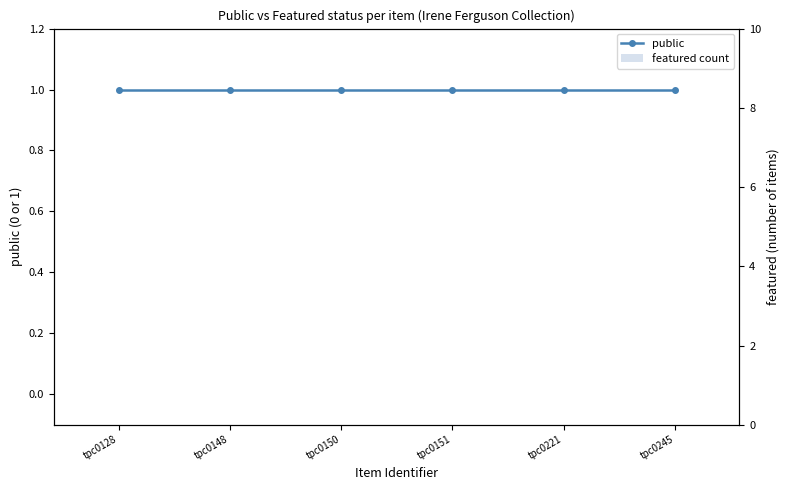

List the series in order of their overall mean, lowest first.

featured count, public